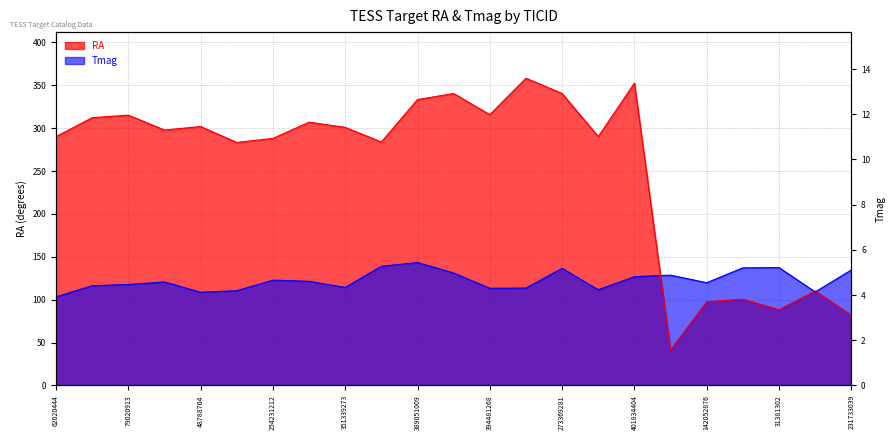

The Tmag series shows 28.4 at 142052876. True or false?

False